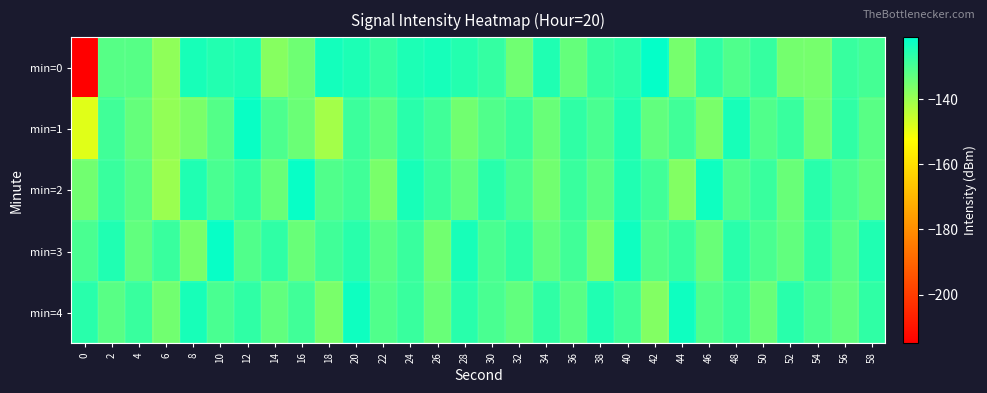

Which label corresponds to the largest value in the chart?

42